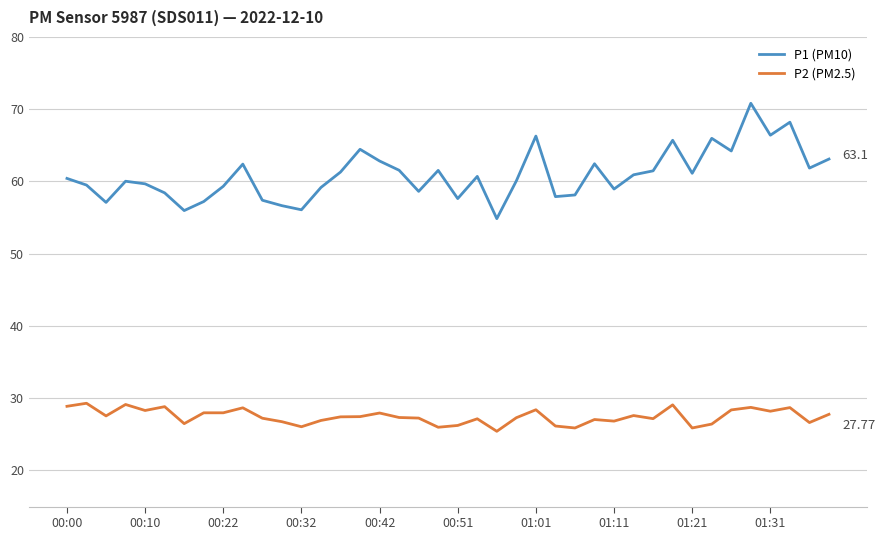

What is the sum of all P1 (PM10) values?

2436.4